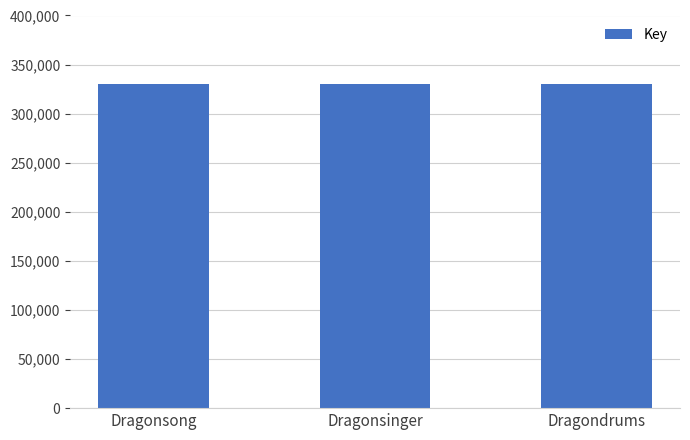

Count the number of categories in the chart.

3